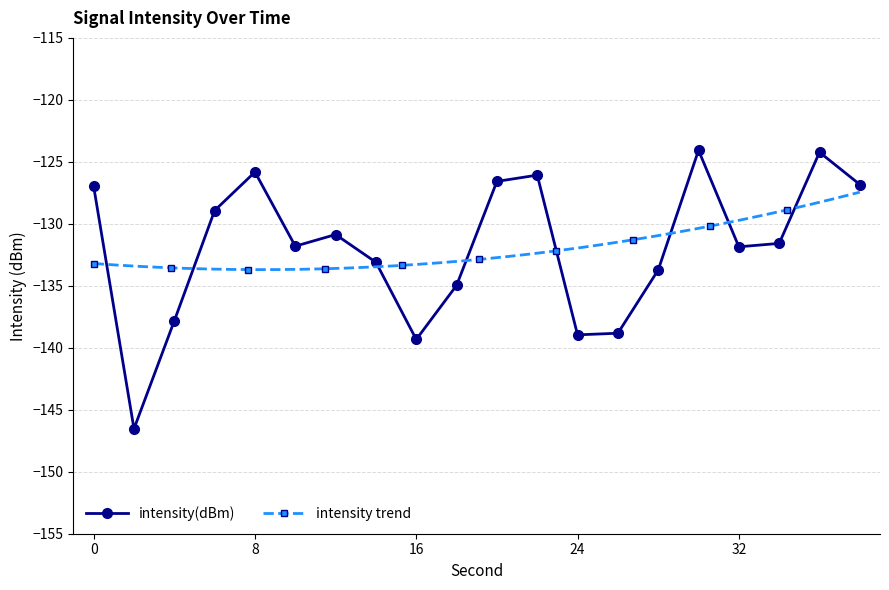

Rank the categories by value from lowest to highest.

2, 16, 24, 26, 4, 18, 28, 14, 32, 10, 34, 12, 6, 0, 38, 20, 22, 8, 36, 30